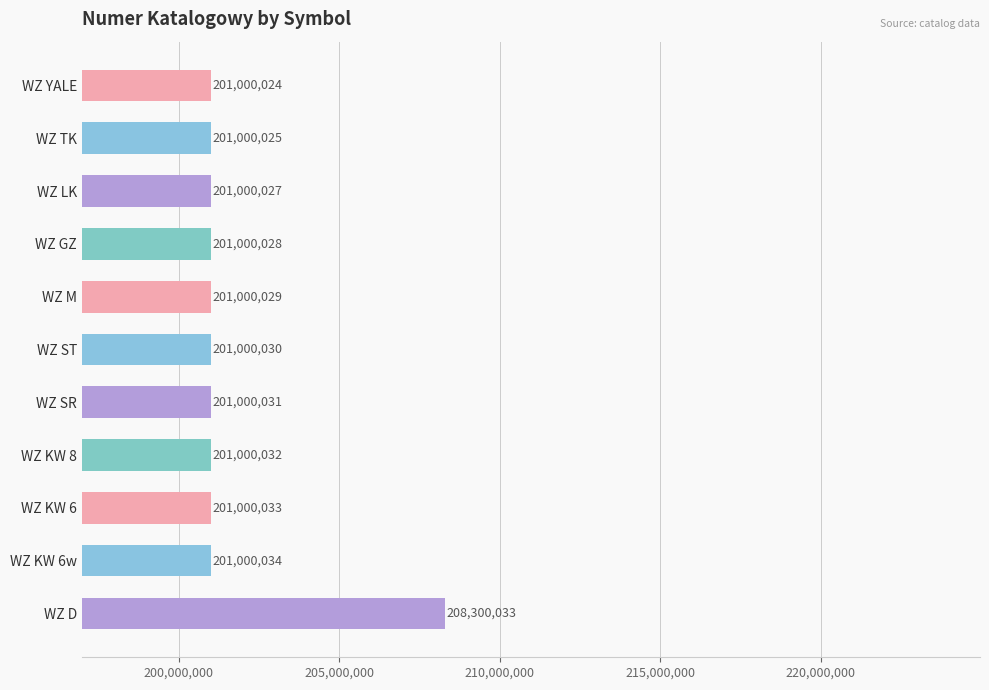

Count the number of data series in this chart.

1